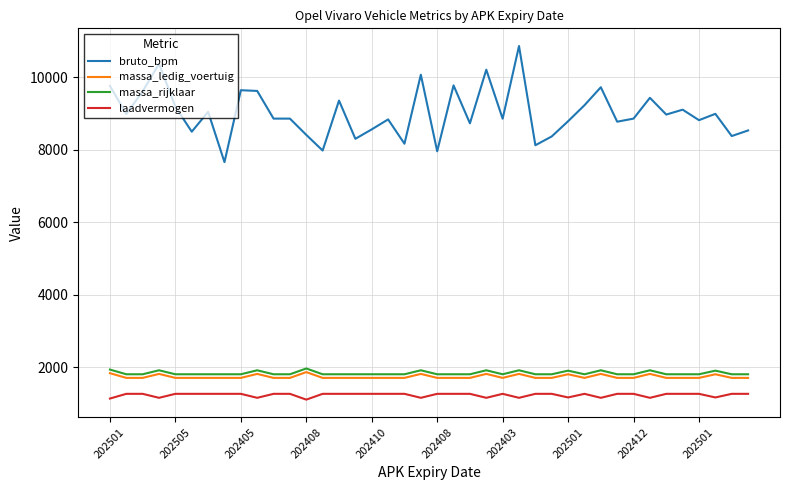

True or false: bruto_bpm and laadvermogen intersect in this chart.

False